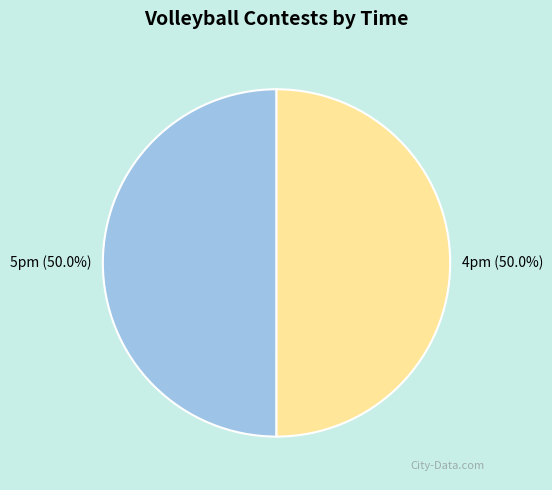

Combined, do 5pm and 4pm account for over 50%?

Yes